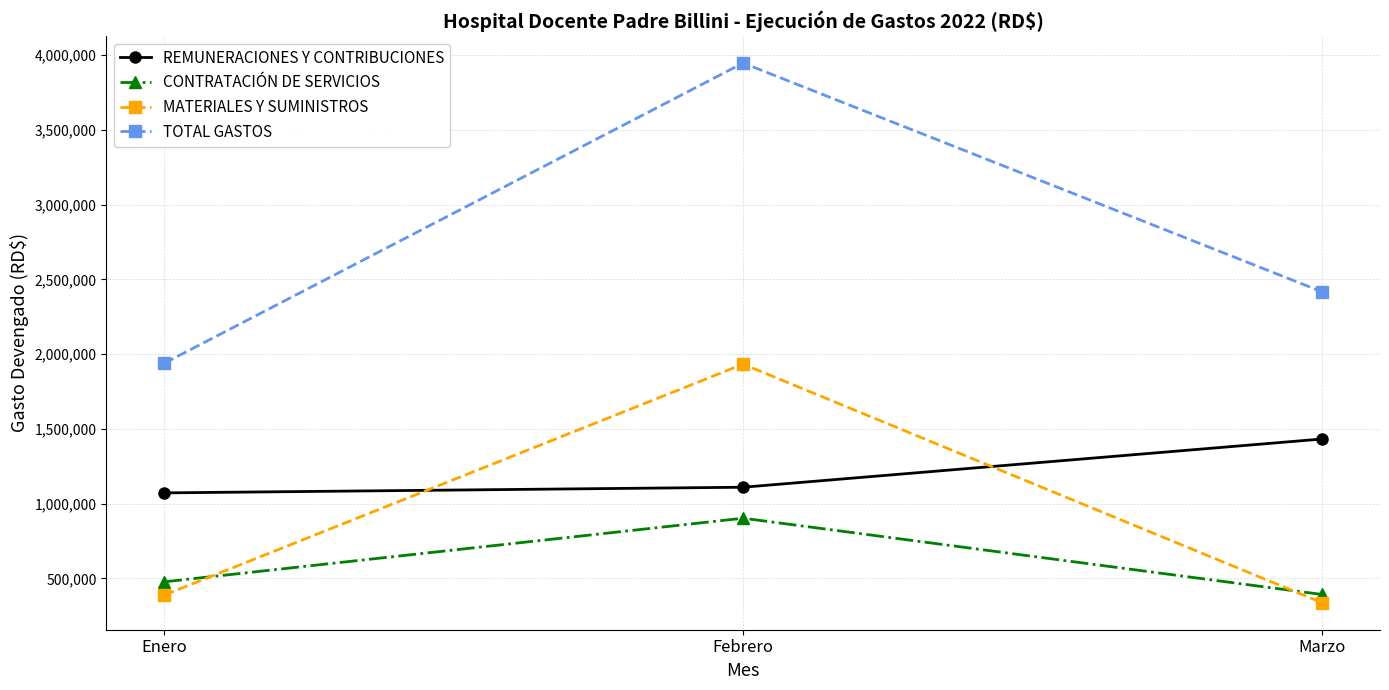

Which category has the highest value across all series?

Febrero